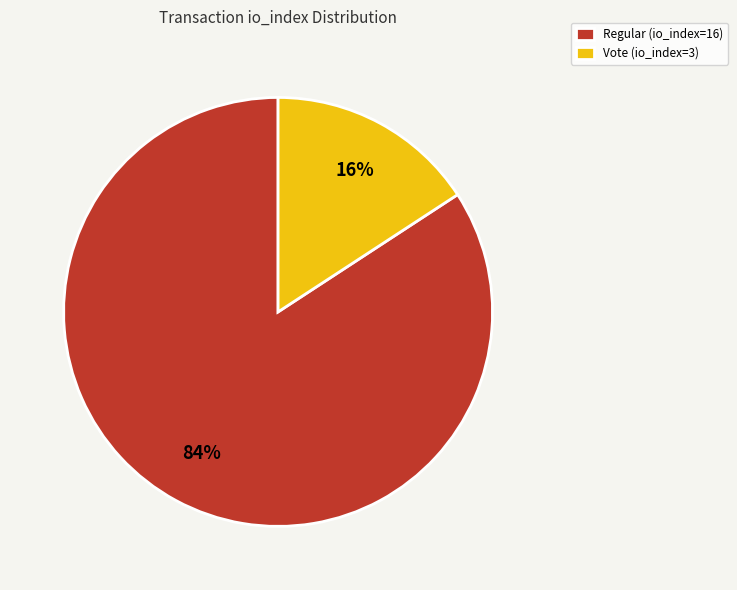

What is the largest slice in the pie chart?

Regular (io_index=16)